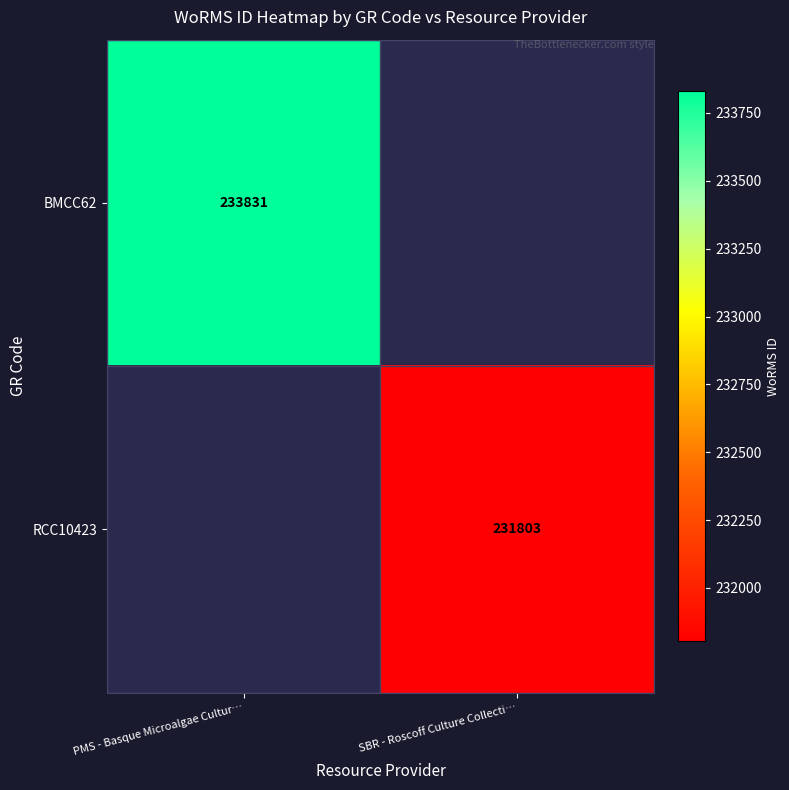

Is it true that RCC10423 equals 231803 at SBR - Roscoff Culture Collecti…?

True